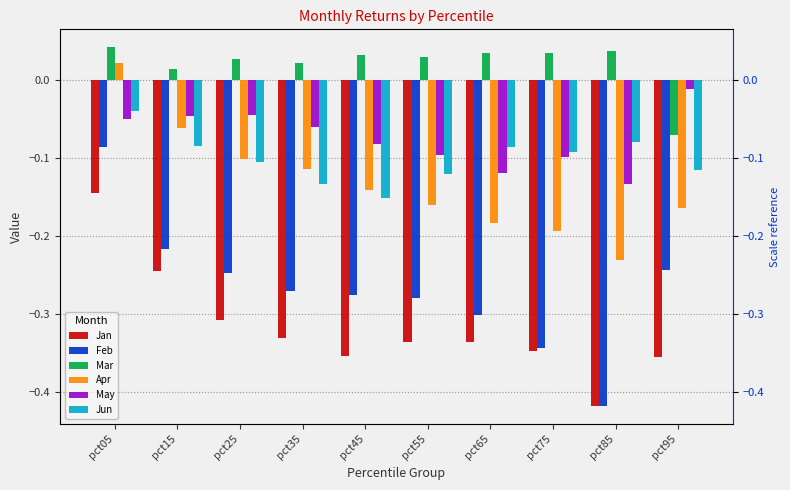

Rank the series by their maximum value, from highest to lowest.

Mar, Apr, May, Jun, Feb, Jan